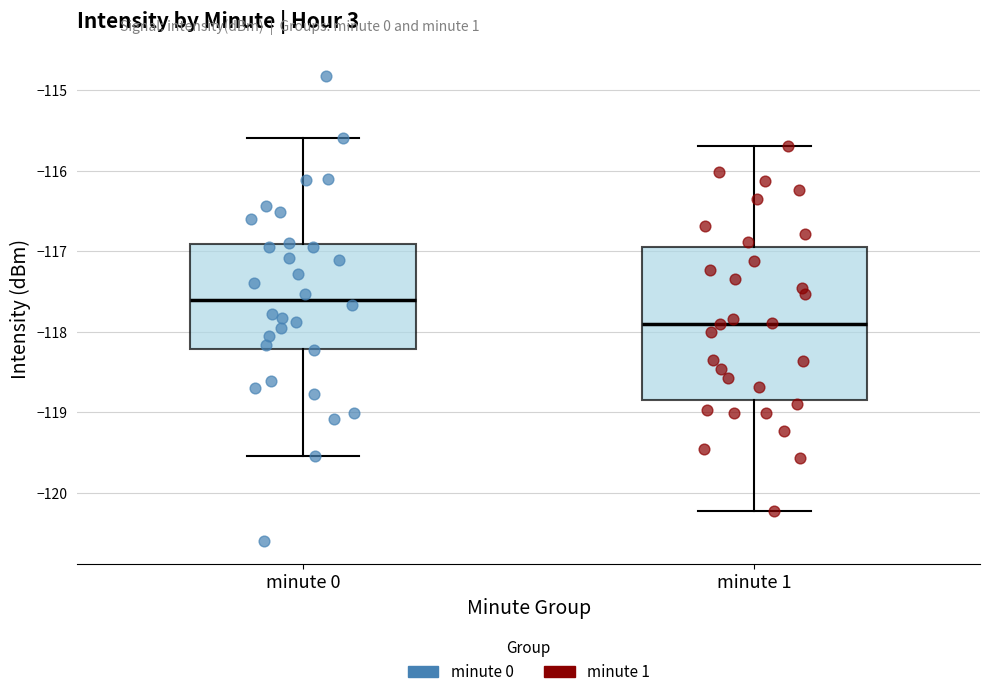

Reading left to right, read every box against the y-axis: the position of its median line, the range the box covers, and the ends of its whiskers. The values are not printed on the chart, so give them approximately, as read against the axis.

minute 0: median -117.6, box -118.2 to -116.9, whiskers -119.5 to -115.6
minute 1: median -117.9, box -118.8 to -116.9, whiskers -120.2 to -115.7